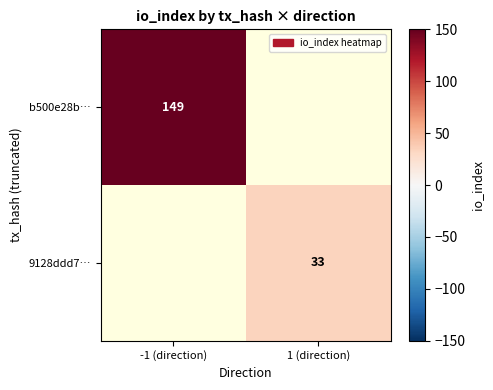

Is the value of 9128ddd7… at 1 (direction) greater than the value of b500e28b… at -1 (direction)?

No